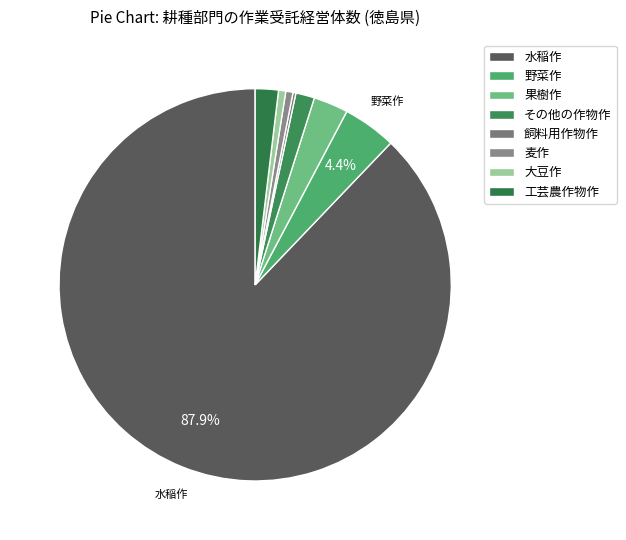

What is the change in value from 水稲作 to 工芸農作物作?

-722